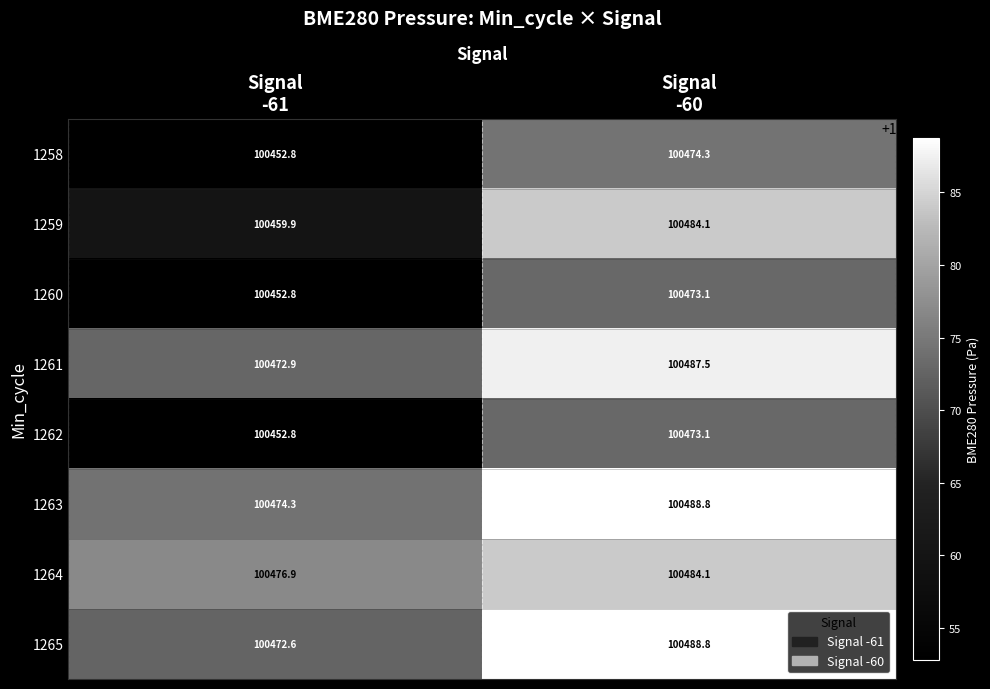

Which series has the largest total across all categories?

1263